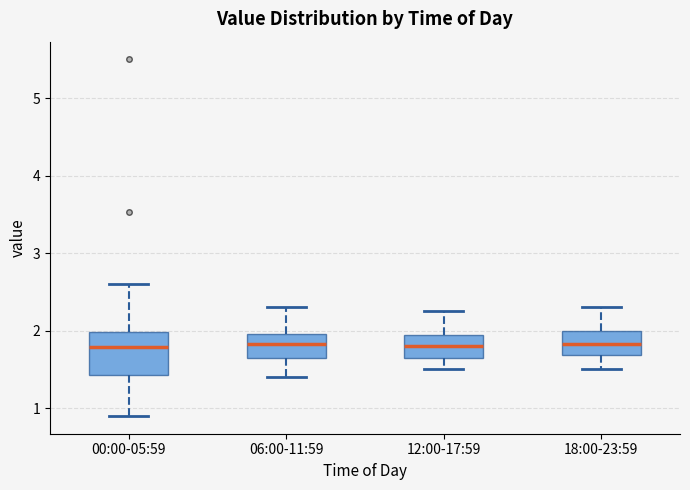

Where does the median line of the box for 18:00-23:59 sit on the y-axis? The values are not printed on the chart, so give them approximately, as read against the axis.

1.8